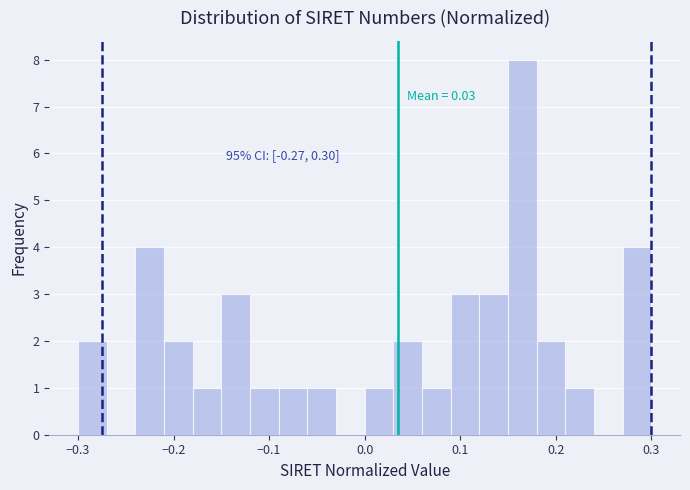

Read against the x-axis, roughly where is the centre of the tallest bar?

0.17